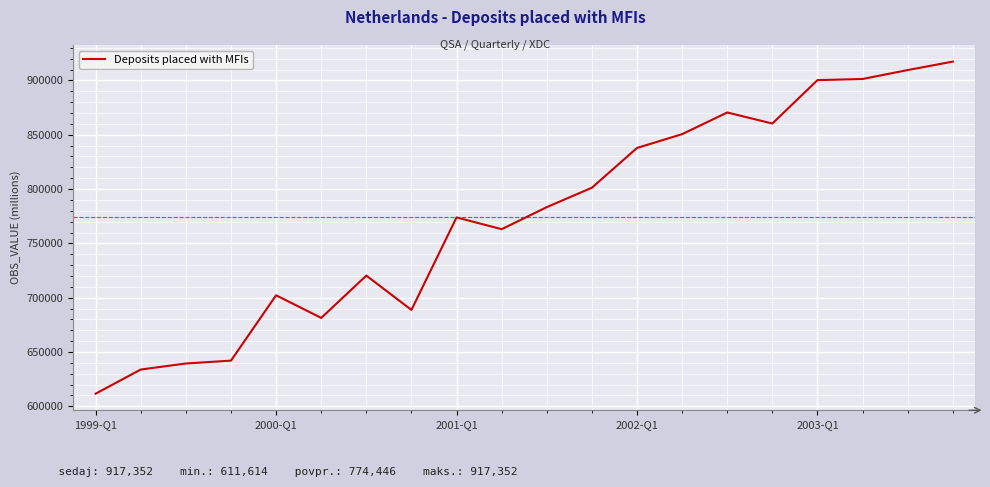

What is the difference between the maximum and minimum values?

305738